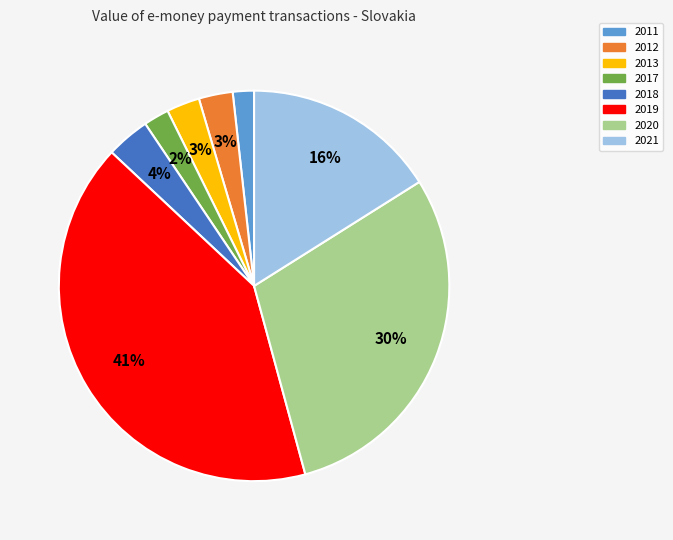

To the nearest percent, what percentage of the pie is 2018?

4%